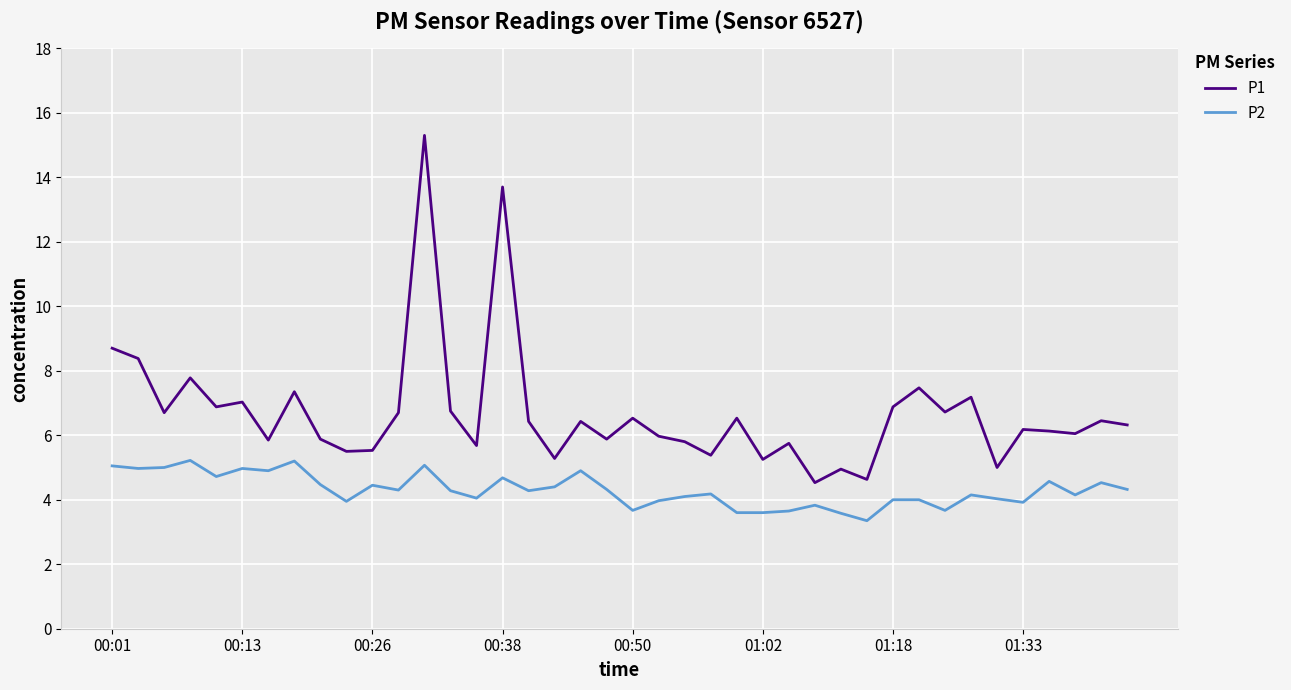

Is this an area chart (filled region under the line)?

No